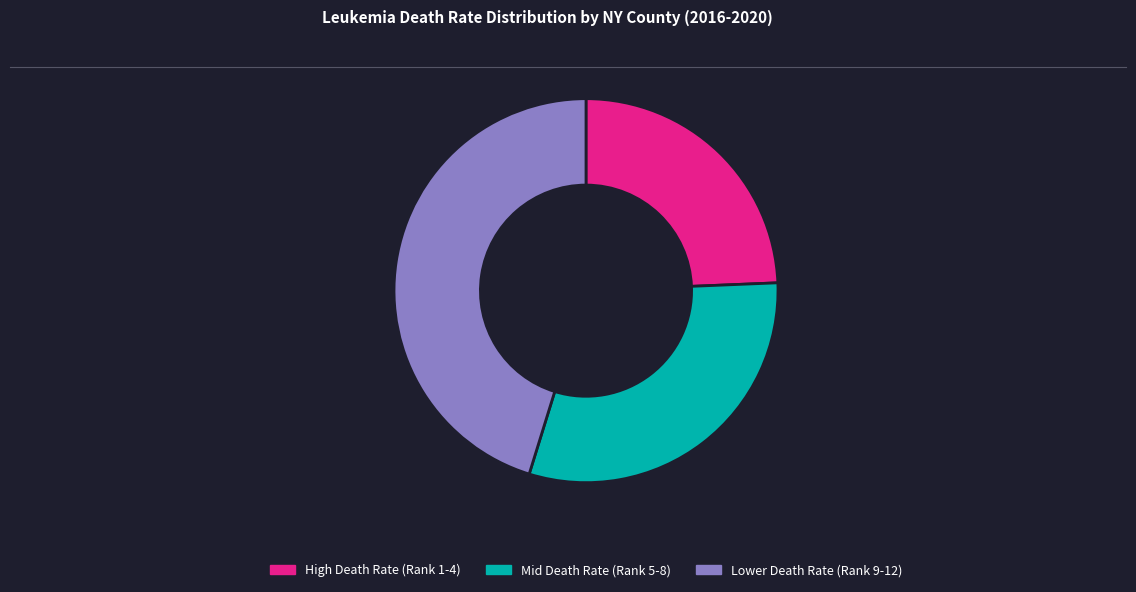

What is the ratio of the value at High Death Rate (Rank 1-4) to the value at Lower Death Rate (Rank 9-12)?

0.5